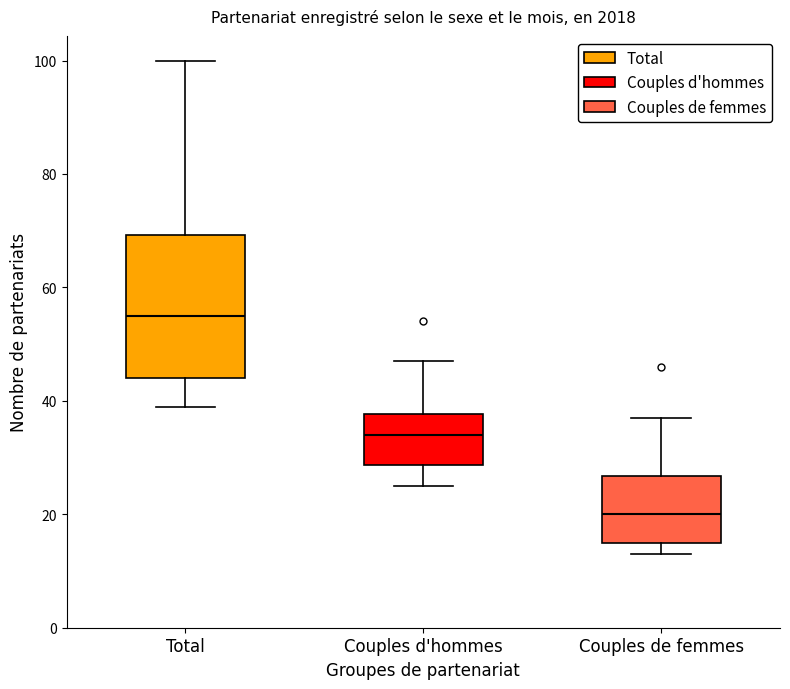

Which box has the highest median line?

Total